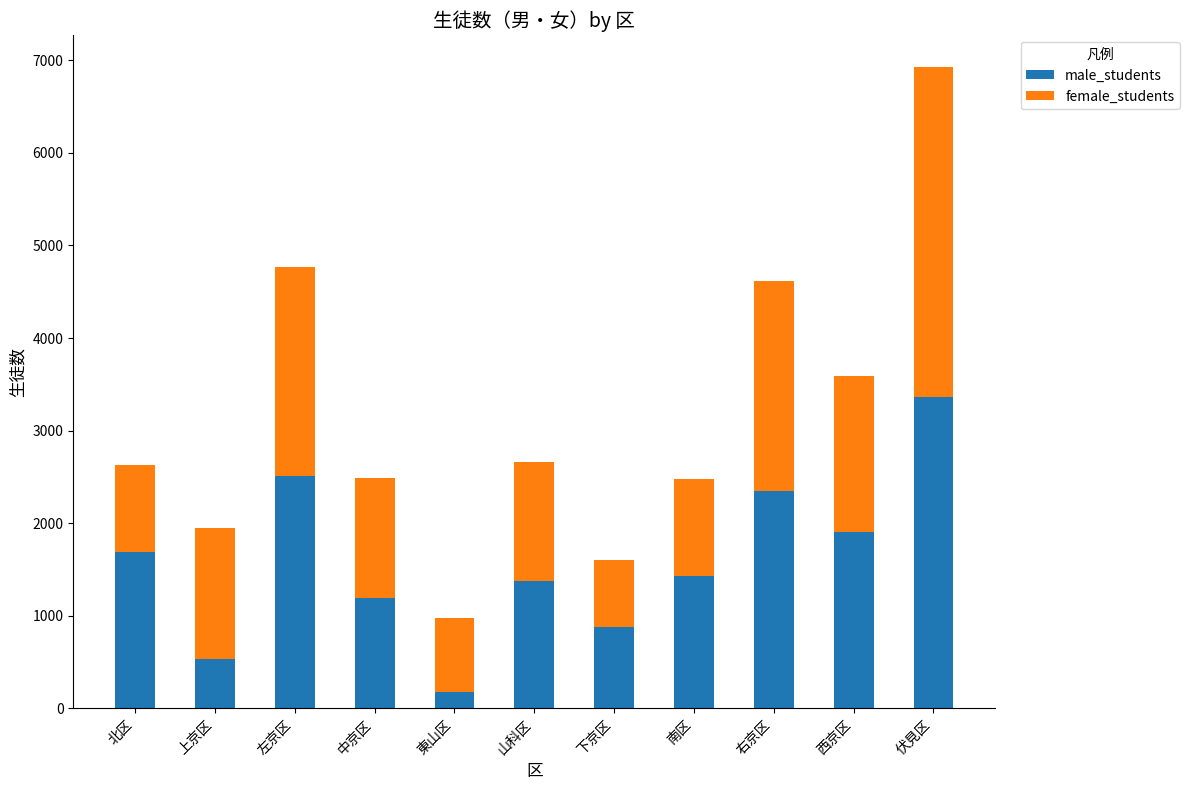

The male_students series shows 2353 at 右京区. True or false?

True